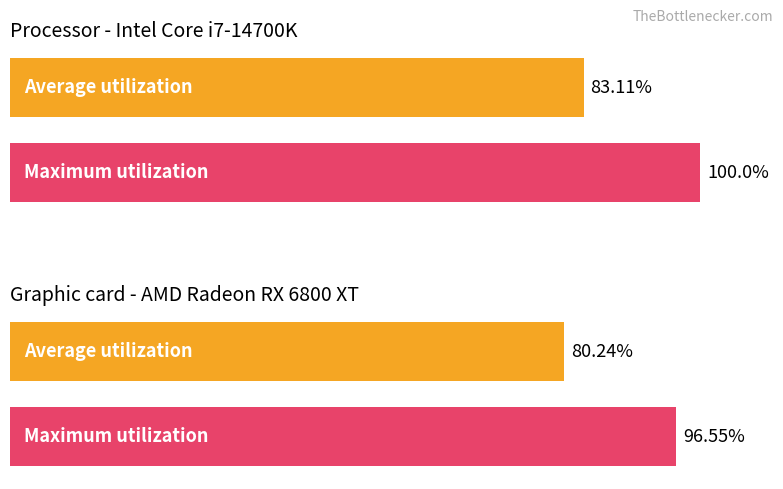

Reading left to right, list all the values displayed in this chart.

Average utilization: 83.1	80.2
Maximum utilization: 100.0	96.5